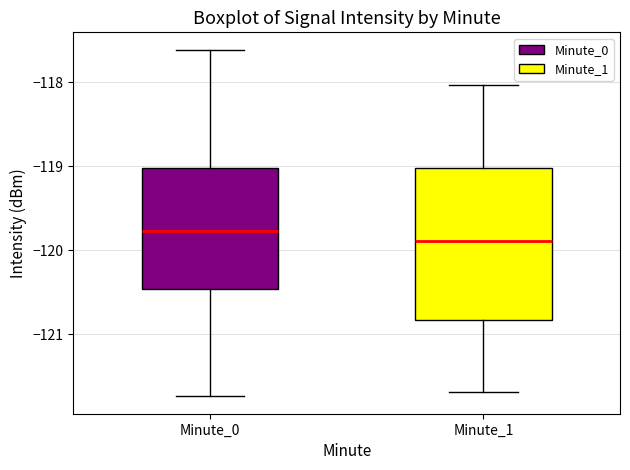

Which box is the tallest, from its lower edge to its upper edge?

Minute_1